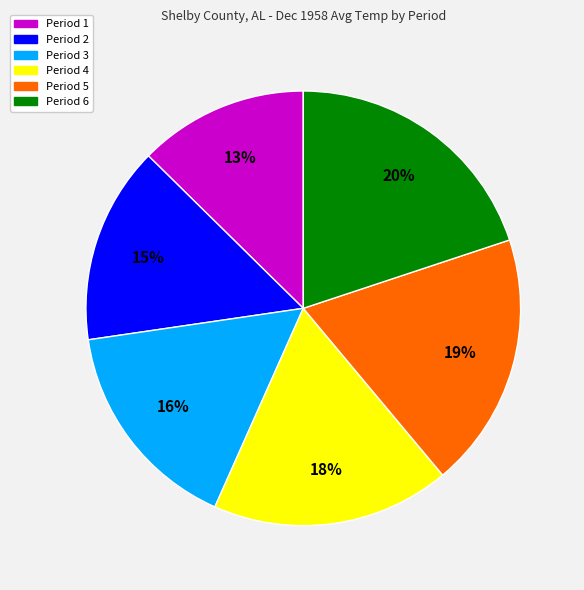

The Period 2 slice represents 20% of the pie. True or false?

False